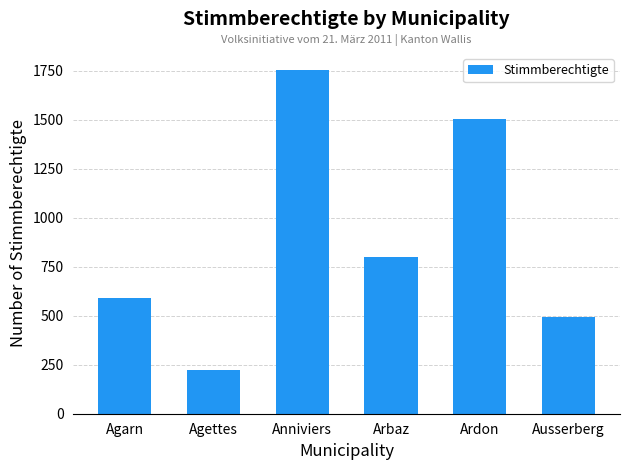

What is the greatest value displayed?

1755